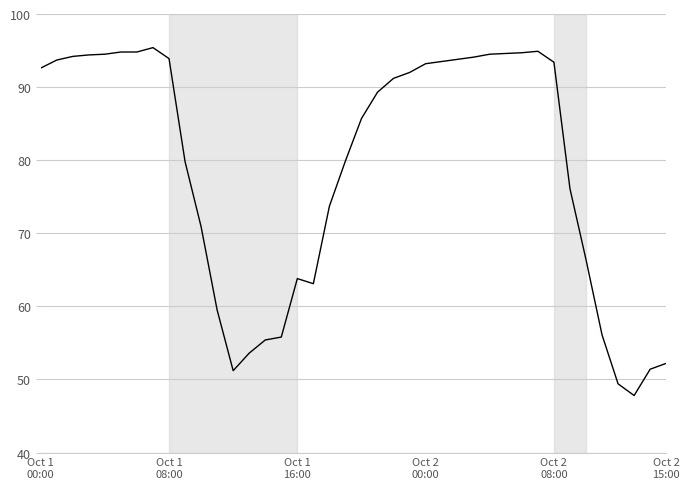

What is the difference between the maximum and minimum values?

47.6